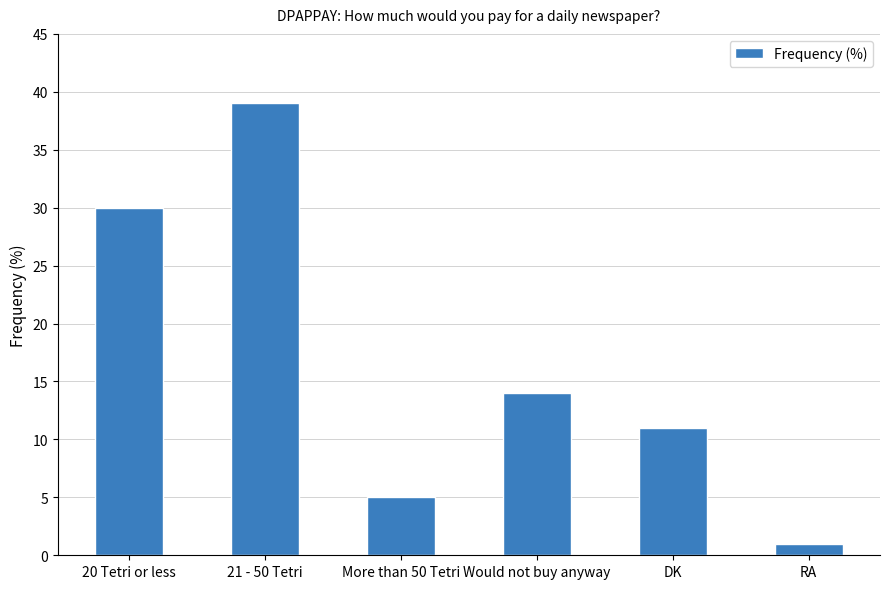

What is the difference between the maximum and minimum values?

38